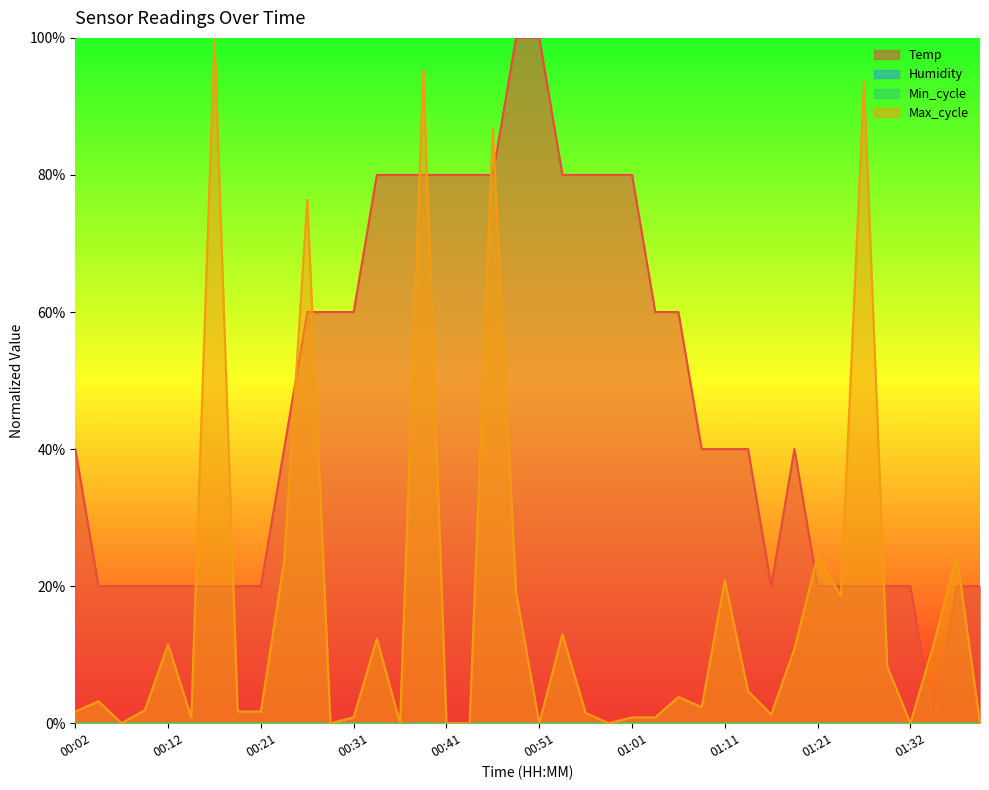

At which category does Max_cycle reach its first local valley?

00:07